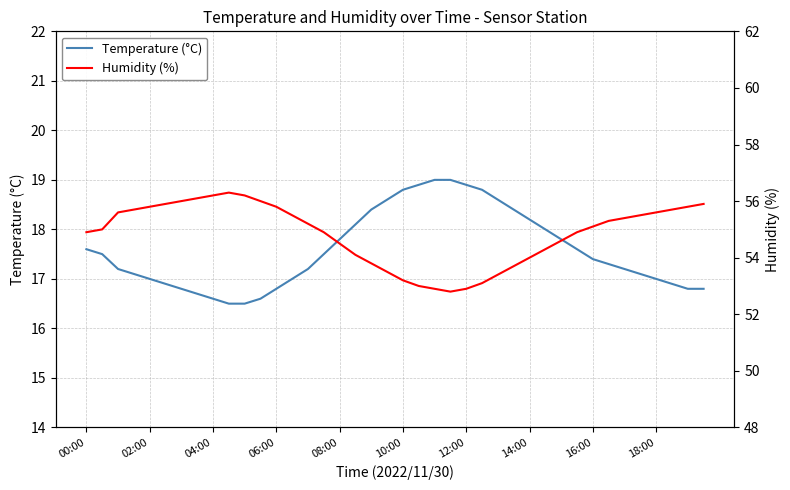

How many lines are shown in the chart?

2